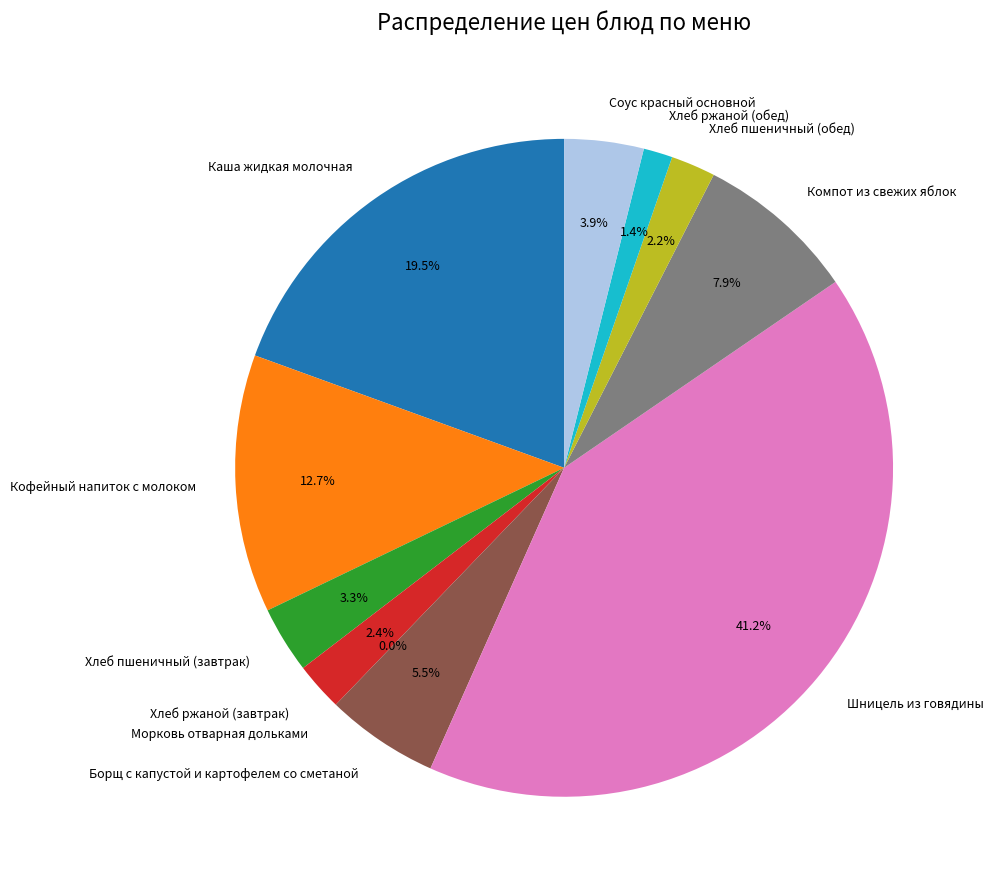

To the nearest percent, what is the difference between the Хлеб ржаной (обед) and Хлеб пшеничный (завтрак) slice percentages?

2%